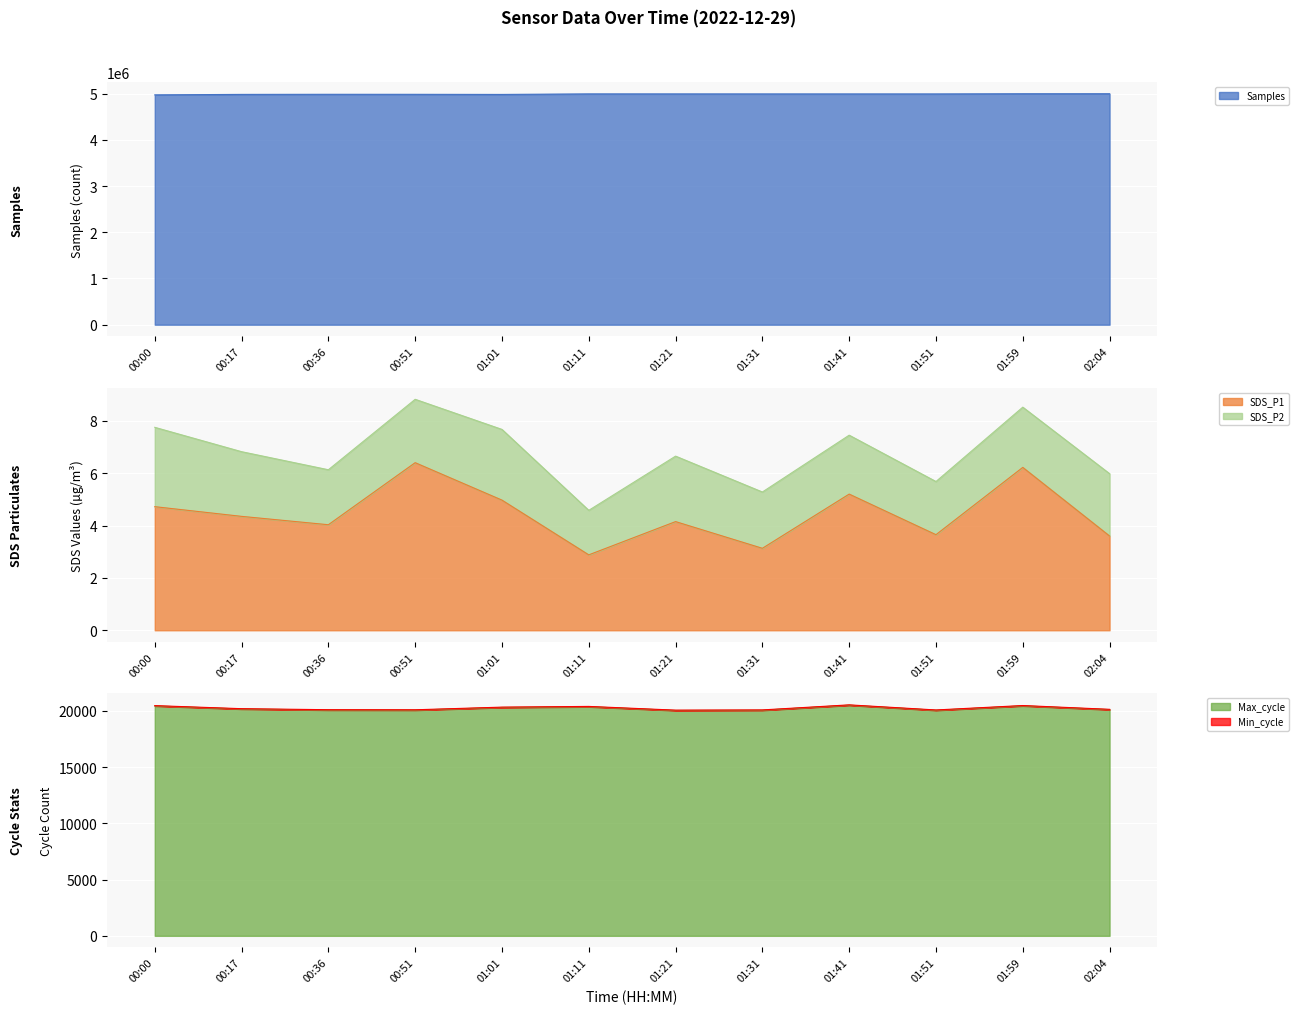

Which series changed the most between 00:36 and 02:04?

Samples